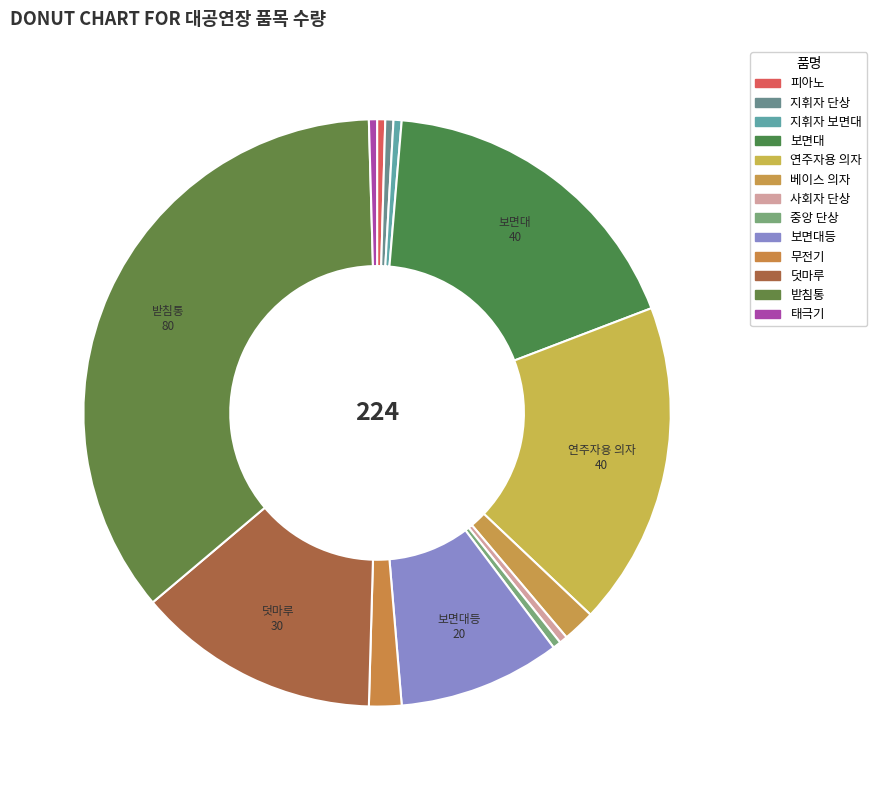

How many slices are in this pie chart?

13